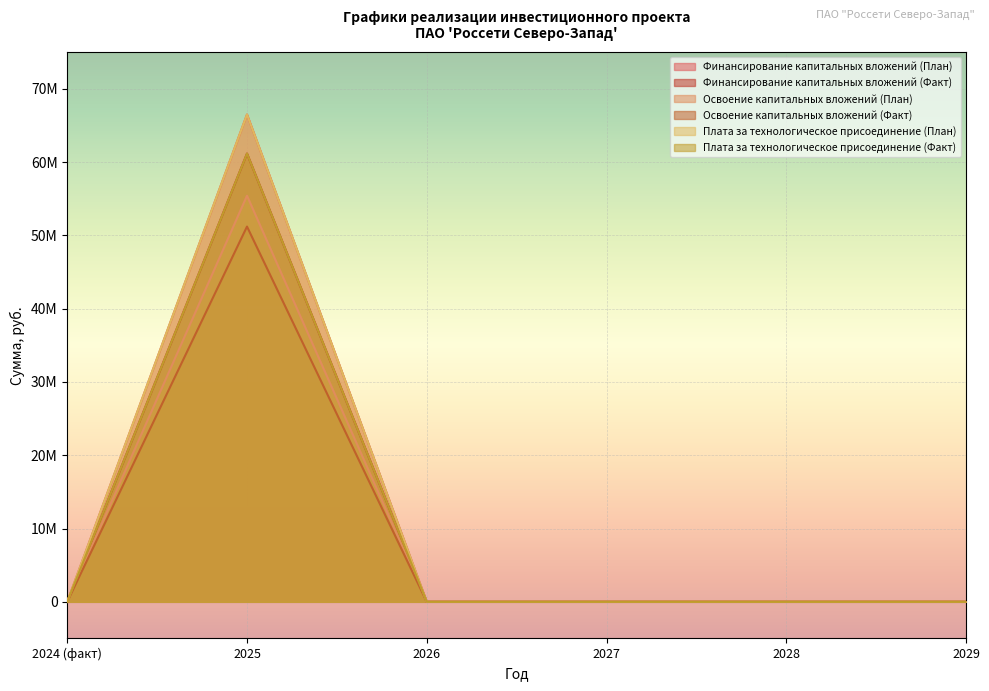

How many interior local peaks does the Плата за технологическое присоединение (План) series have?

1